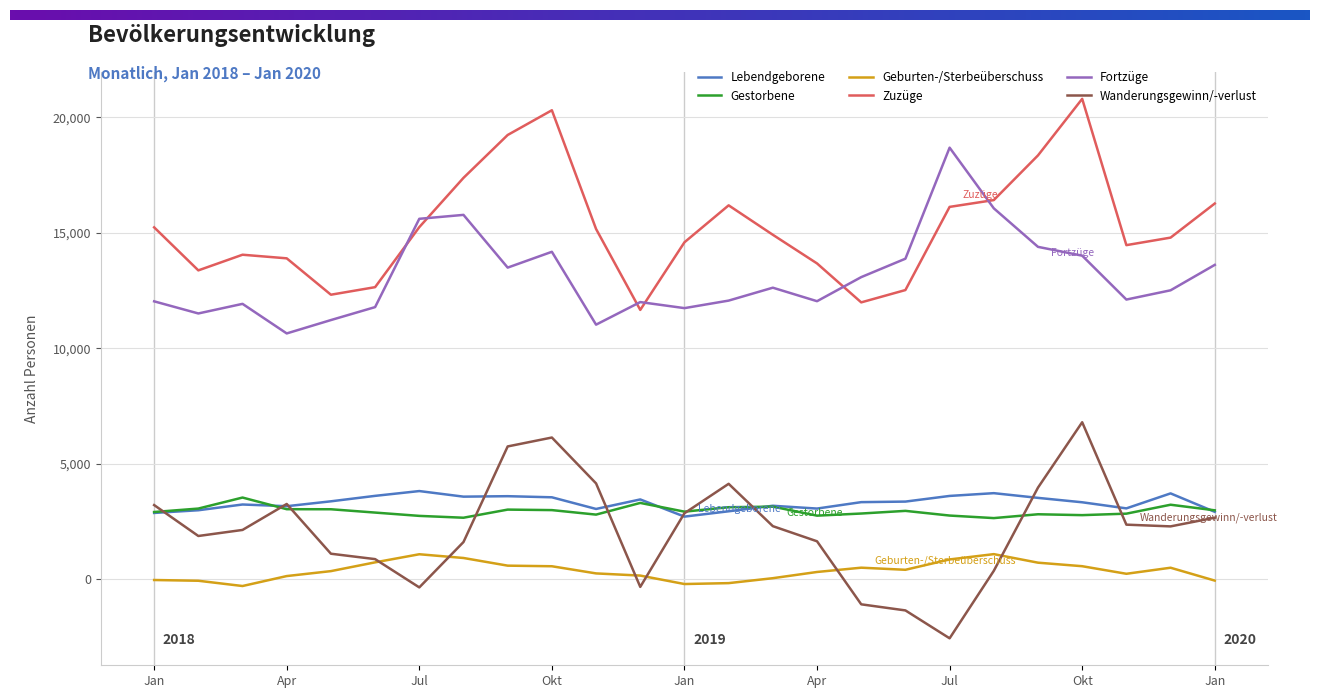

What is the greatest value displayed?

20801